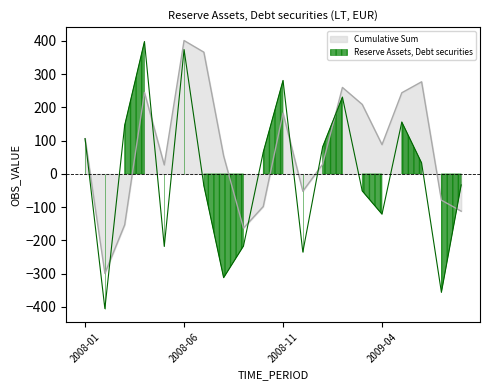

What is the label of the 11th point from the left?

2008-11